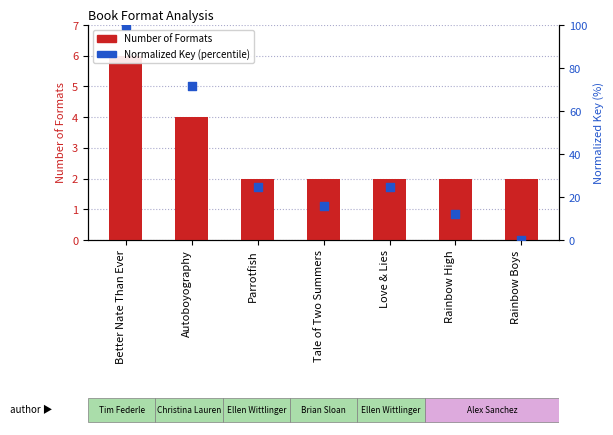

At how many categories does at least one series exceed 12?

6